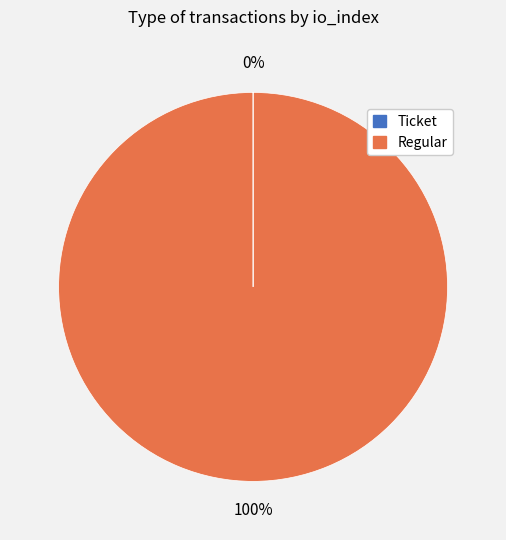

To the nearest percent, what is the difference between the largest and smallest slice percentages?

100%